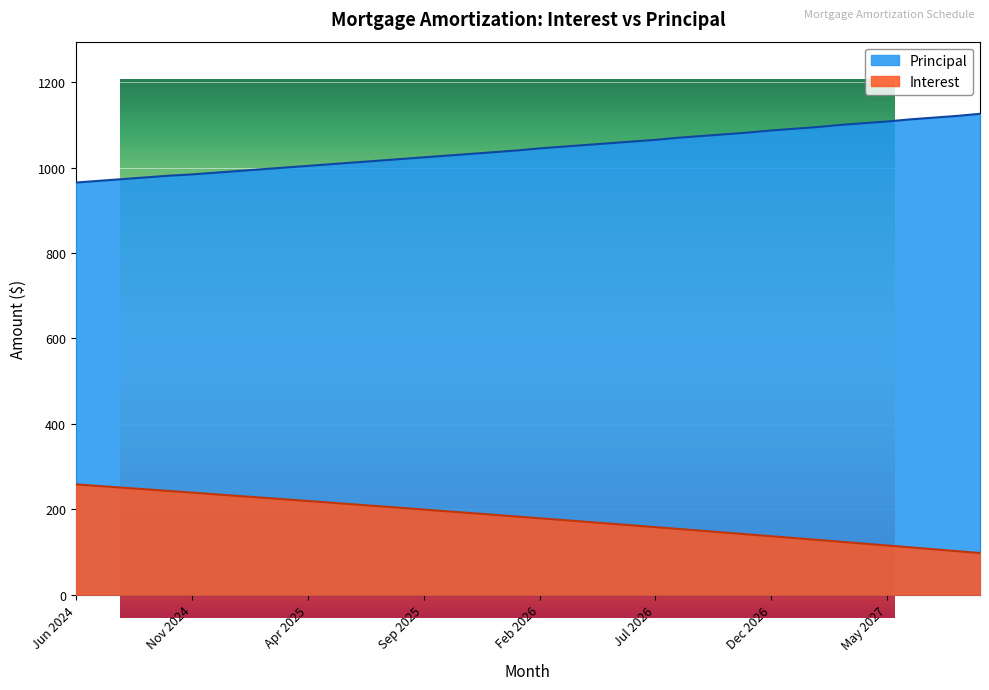

Which series changed the most between Aug 2024 and Oct 2024?

Principal